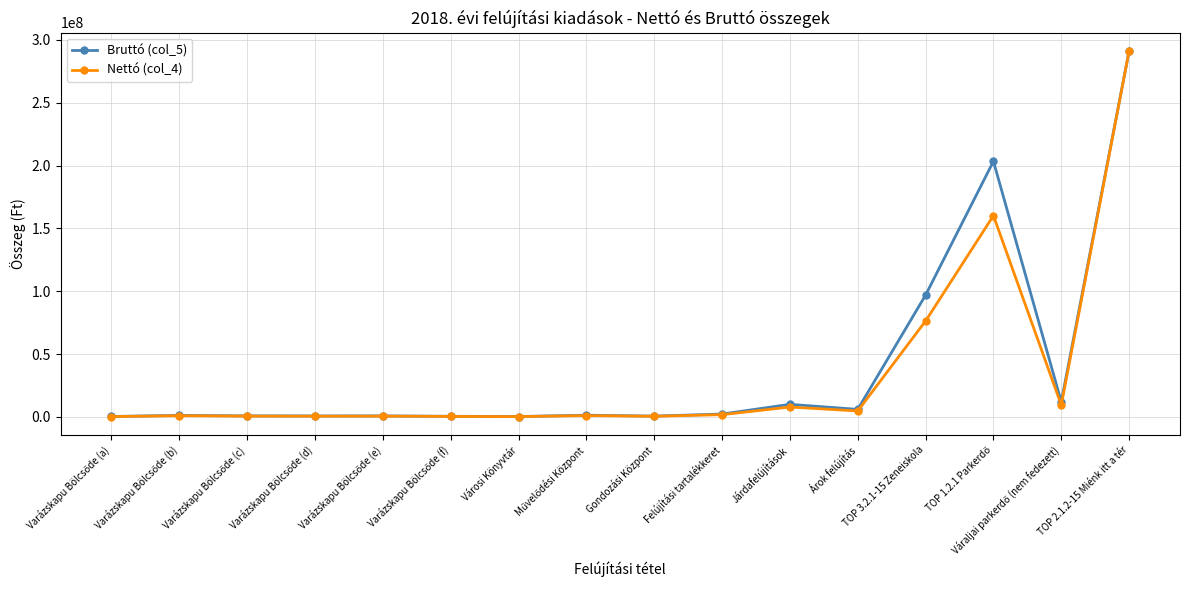

The value of Nettó (col_4) at Gondozási Központ is 512000. True or false?

True